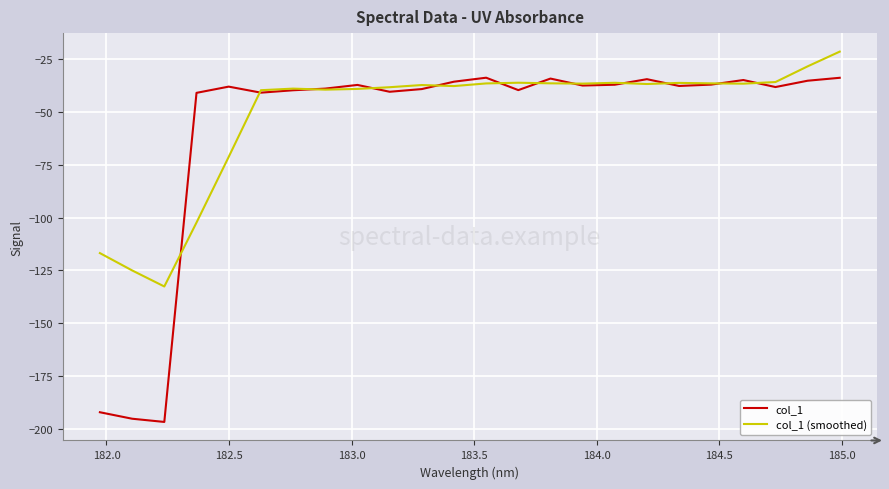

What is the maximum value for col_1 (smoothed)?

-21.5